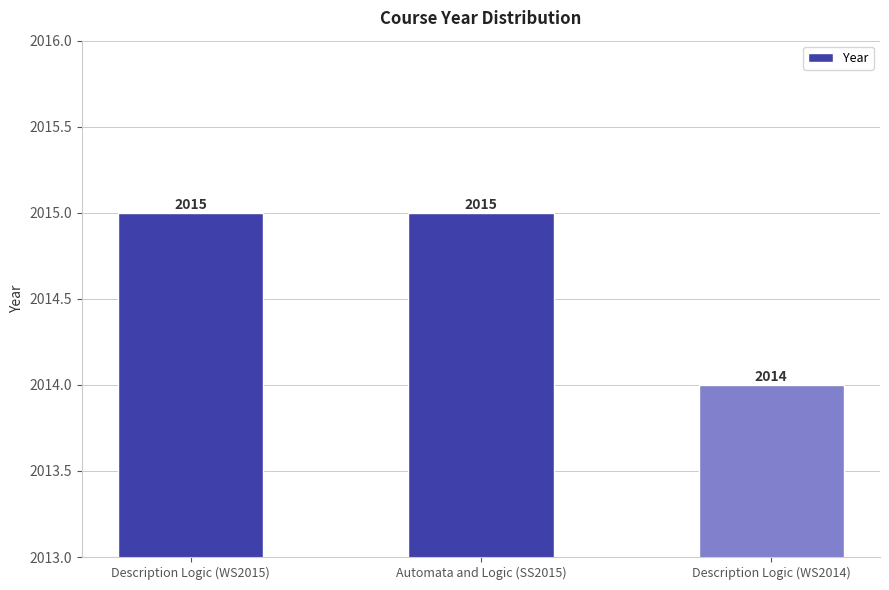

What is the difference between the maximum and minimum values?

1